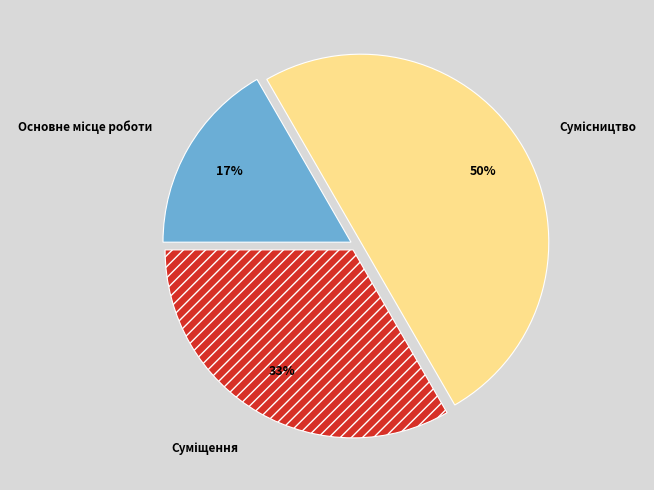

How many slices are in this pie chart?

3